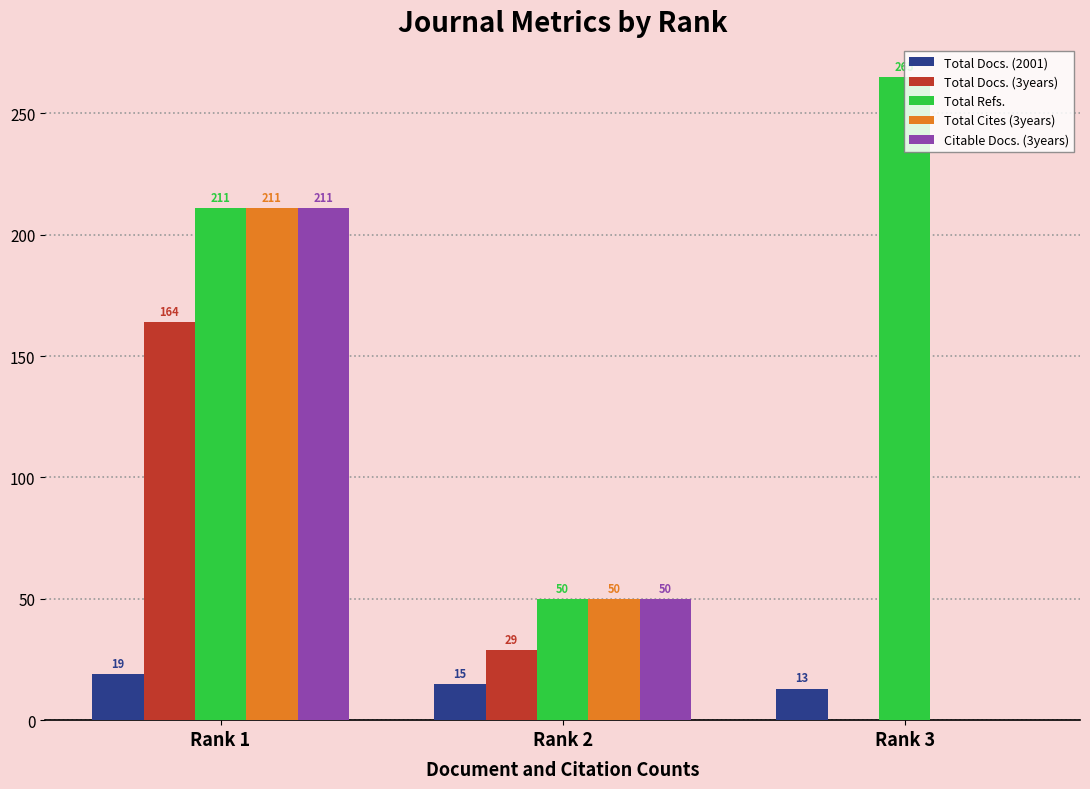

Reading right to left, list all the values displayed in this chart.

Total Docs. (2001): 13	15	19
Total Docs. (3years): 0	29	164
Total Refs.: 265	50	211
Total Cites (3years): 0	50	211
Citable Docs. (3years): 0	50	211